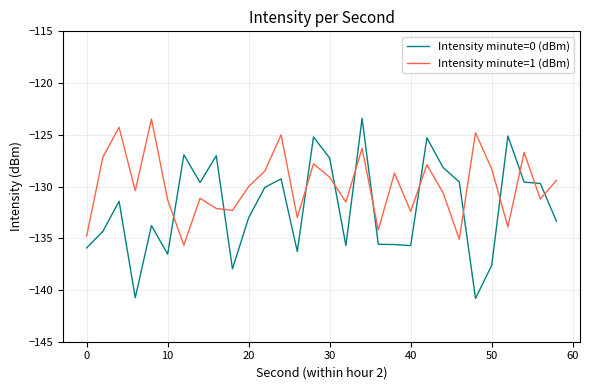

Is this an area chart (filled region under the line)?

No